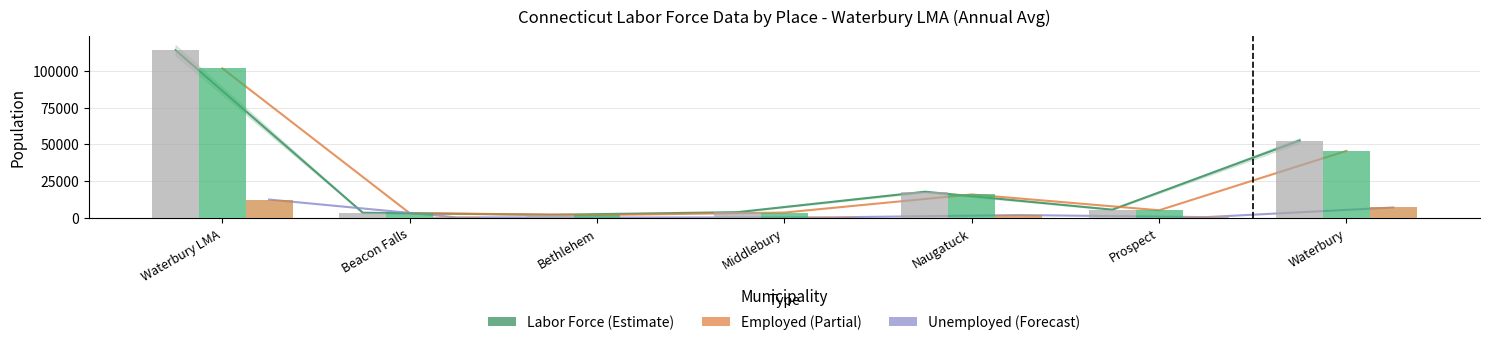

At which label does UN Forecast reach its peak?

Waterbury LMA